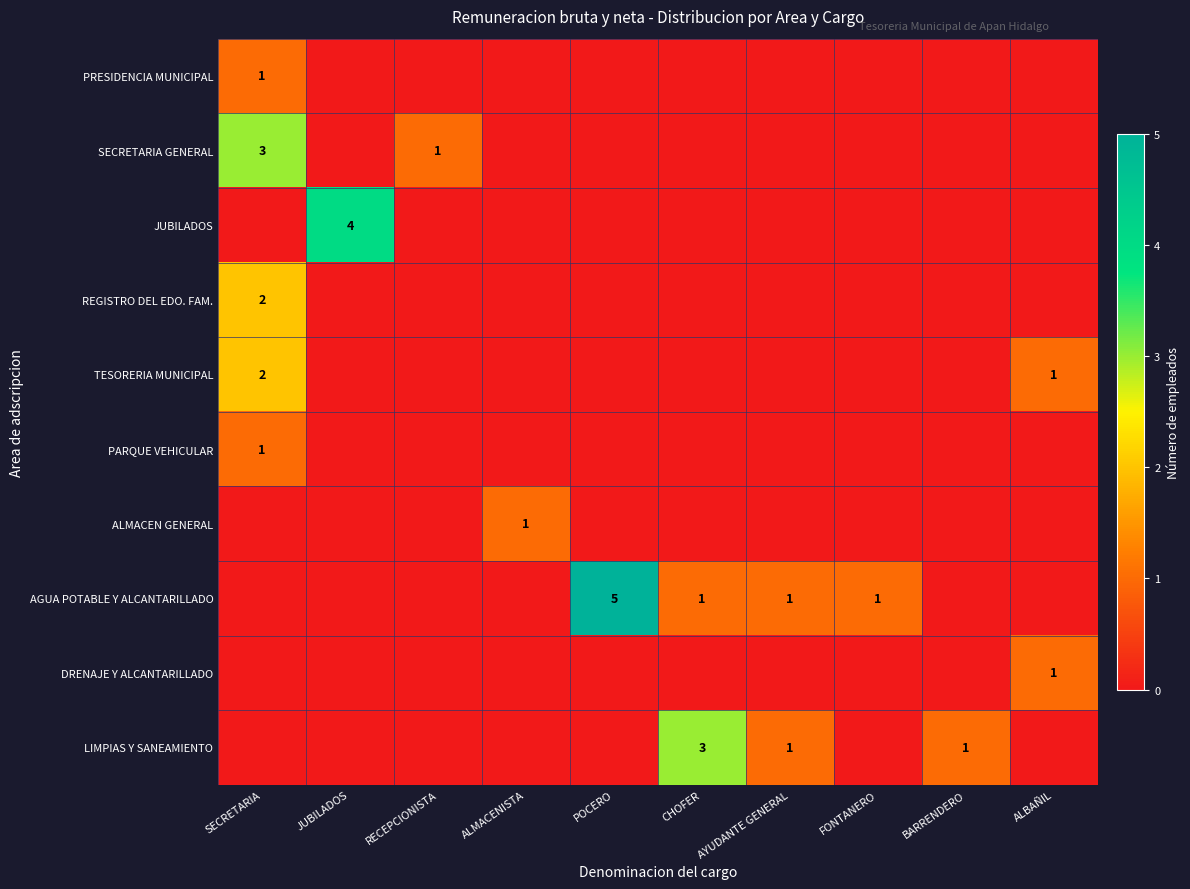

The value of SECRETARIA GENERAL at RECEPCIONISTA is 1. True or false?

True